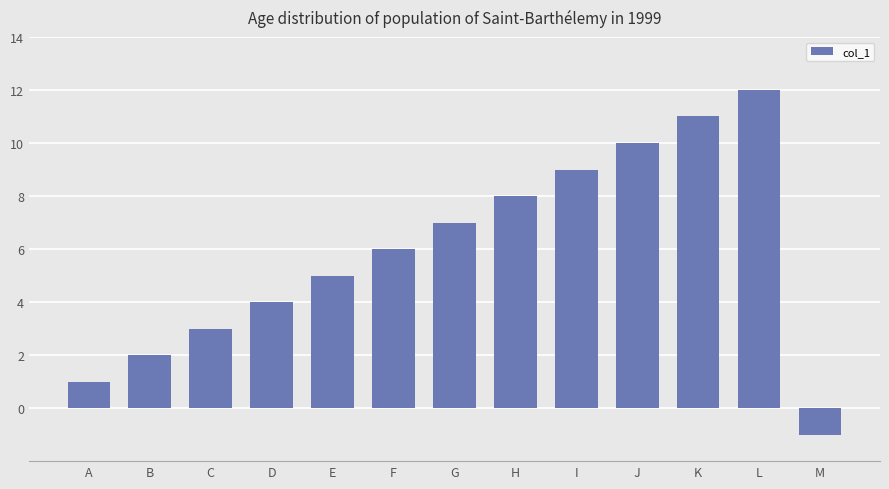

Between A and F, which is larger?

F